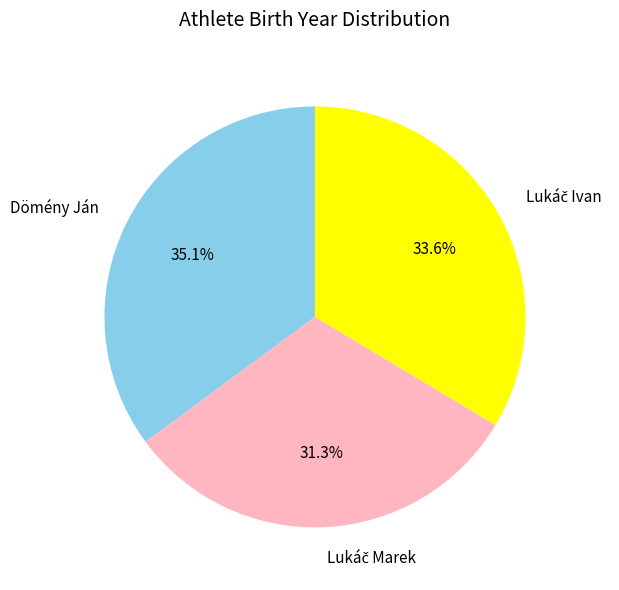

Which category has the biggest portion of the pie?

Dömény Ján